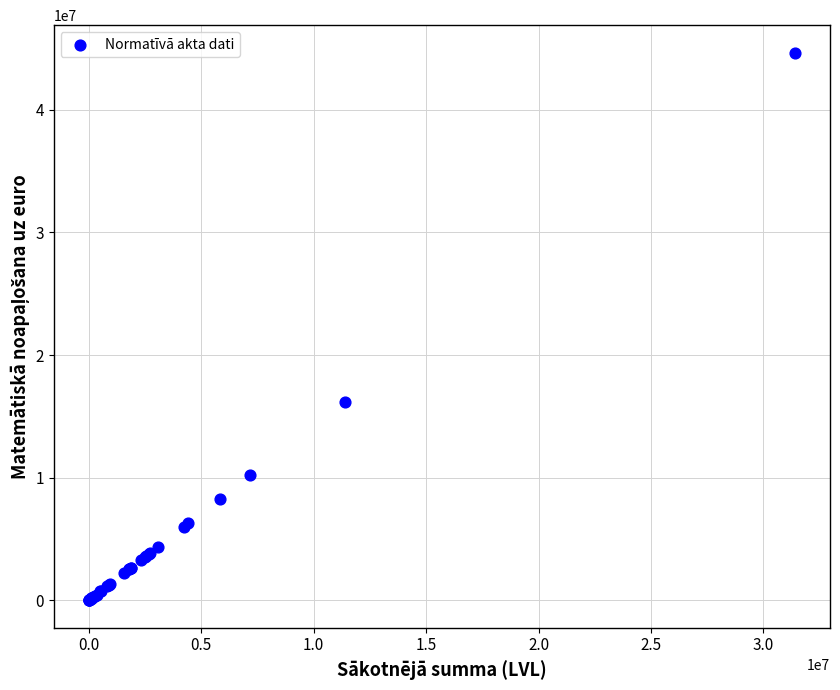

What Y value in the scatter plot is closest to 22337028?

16216505.6